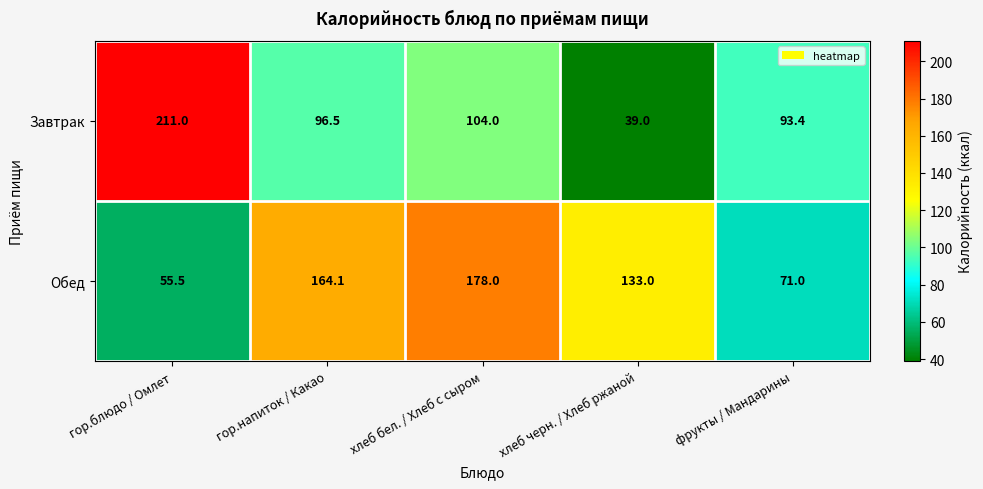

What is the total value across all series at хлеб бел. / Хлеб с сыром?

282.0